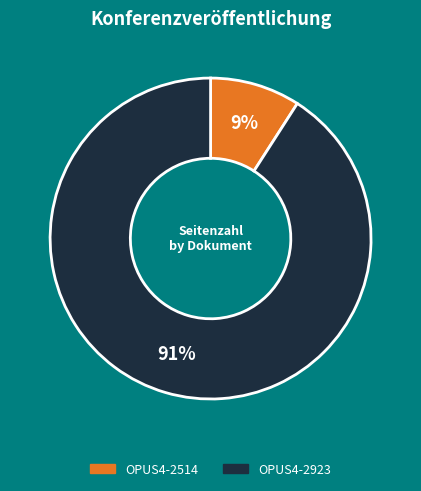

To the nearest percent, what is the combined percentage of OPUS4-2514 and OPUS4-2923?

100%